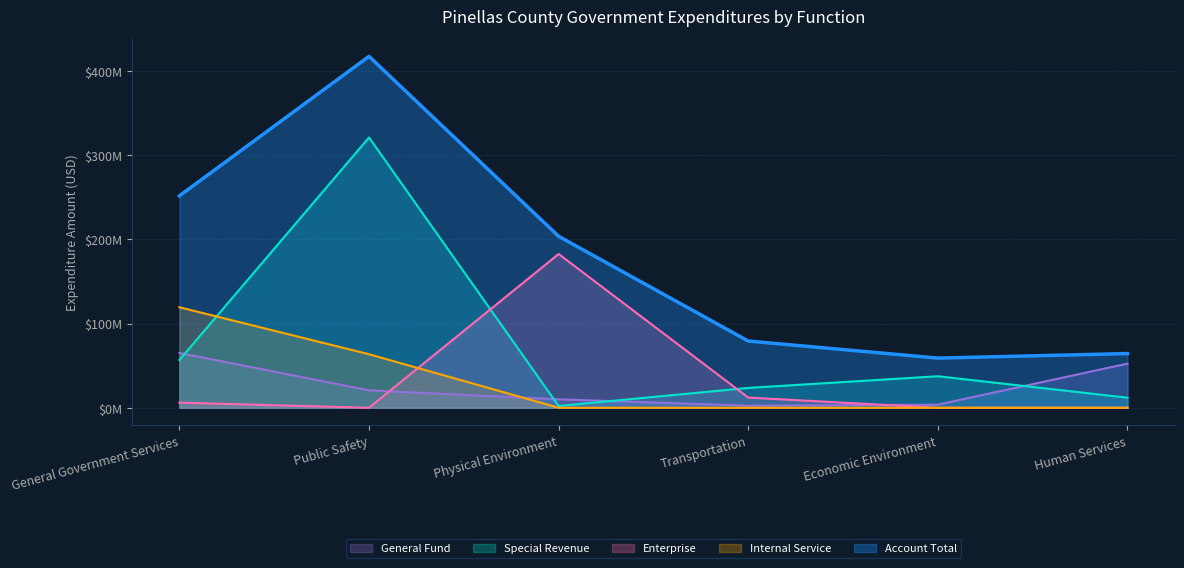

Which label corresponds to the smallest value in the chart?

Public Safety